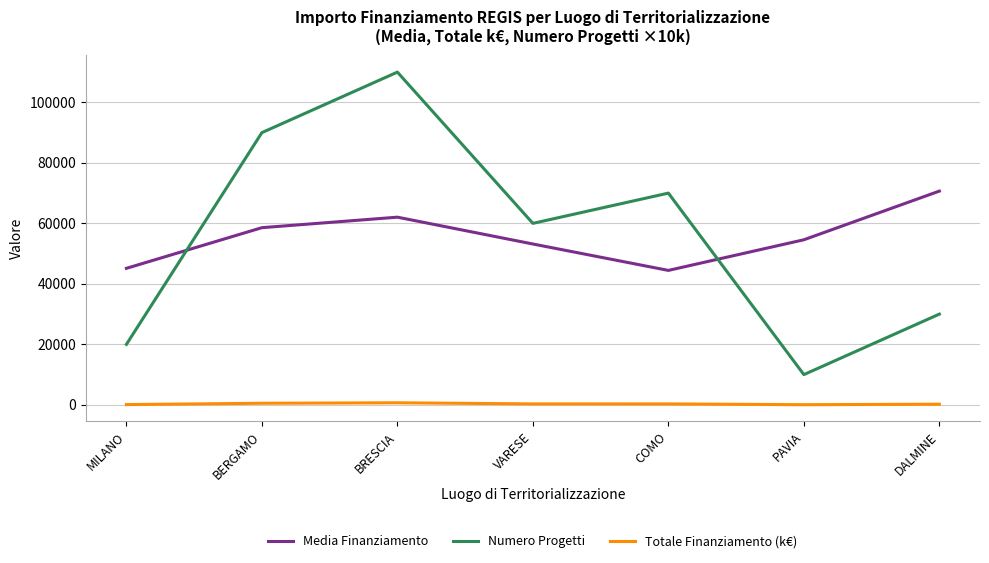

Where is Numero Progetti nearest to the value 60000?

VARESE